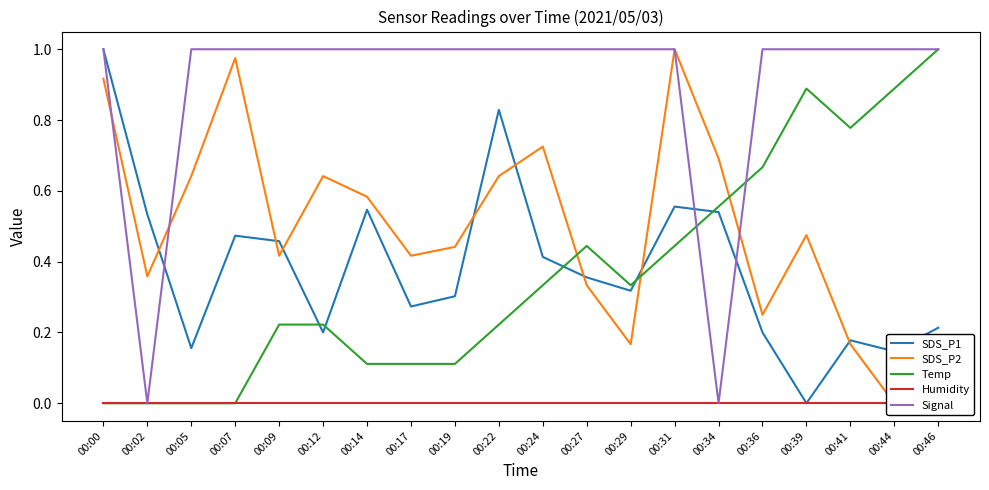

Is it true that SDS_P2 equals 0.4 at 00:19?

True